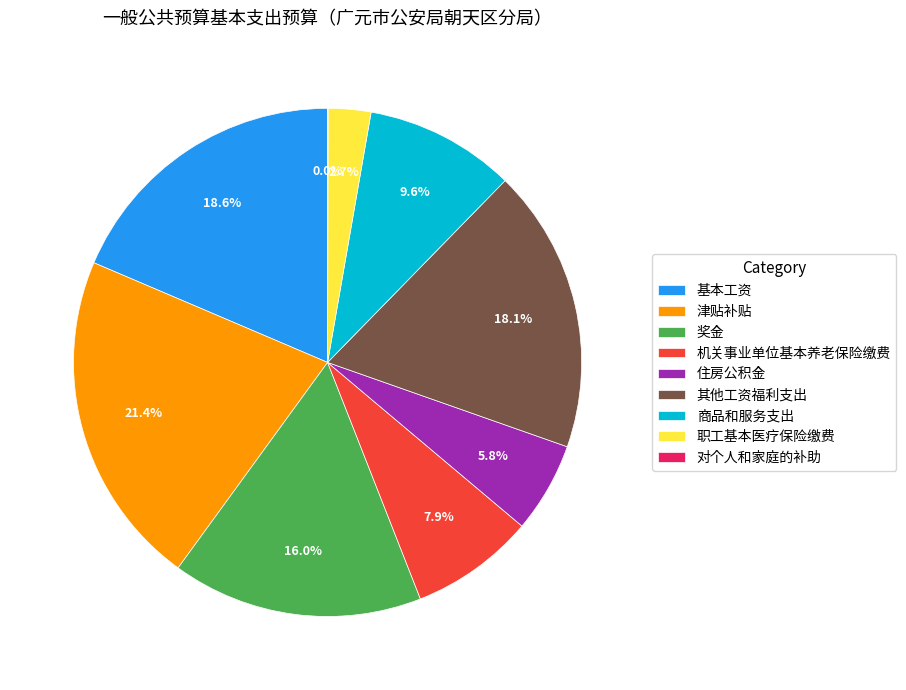

Is 奖金 the majority of the pie?

No